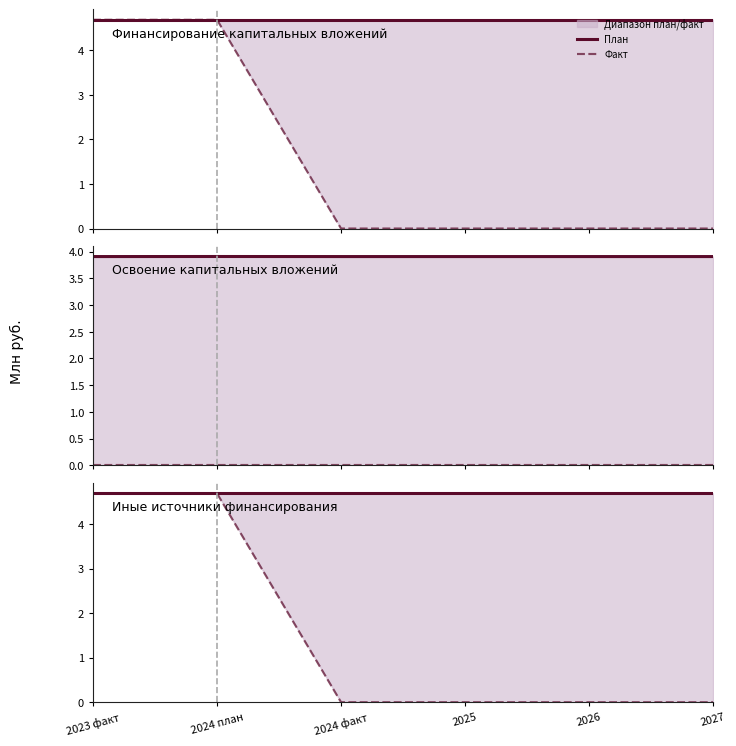

True or false: План has more than 0 interior local peaks.

False